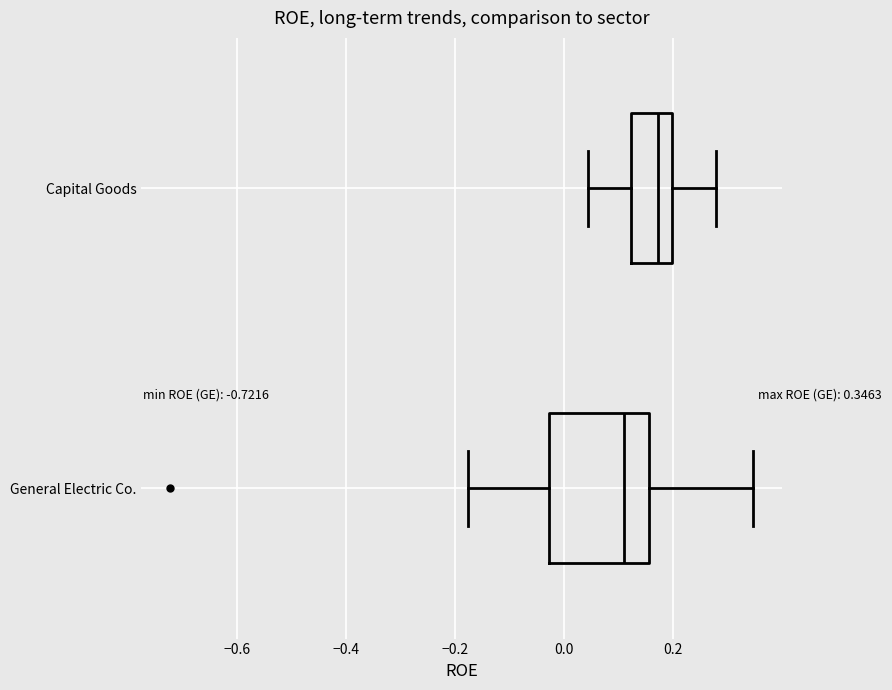

Comparing the boxes themselves (not the whiskers), which one is the widest?

General Electric Co.